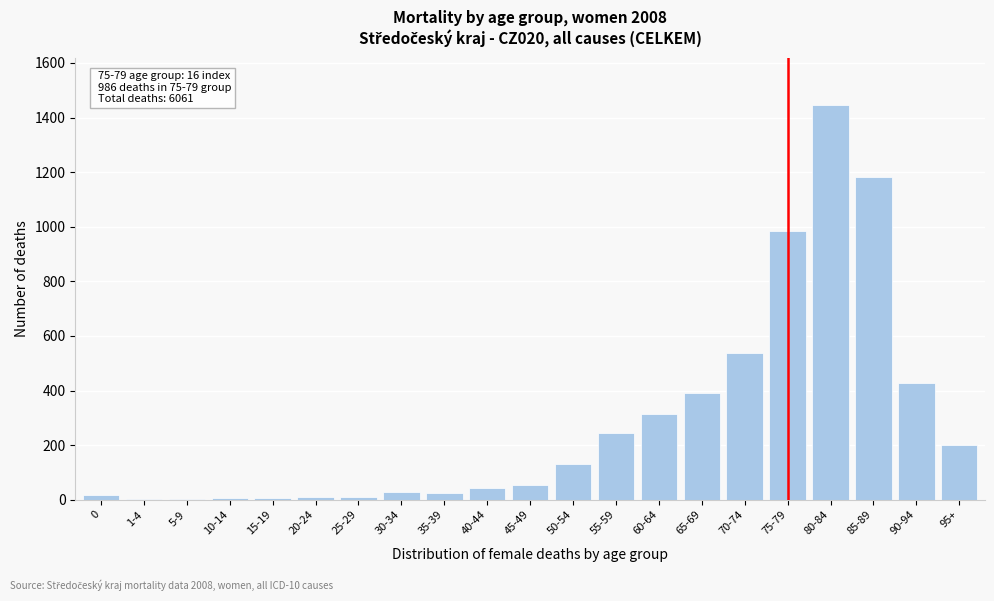

Which has a higher value, 85-89 or 75-79?

85-89